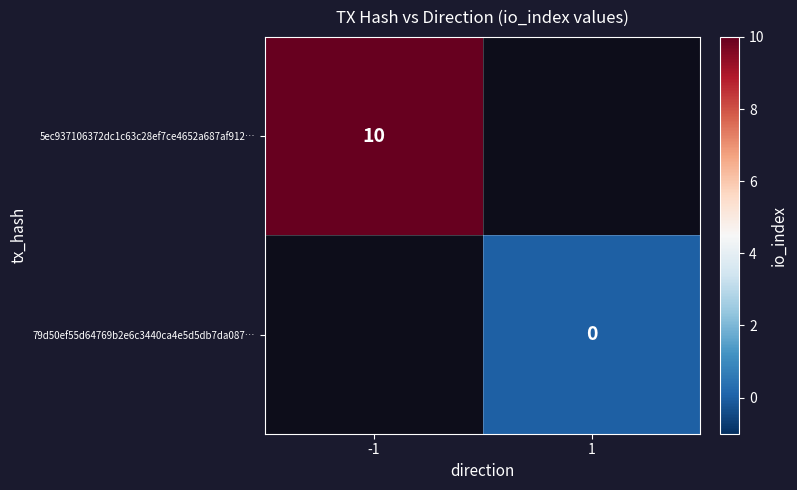

True or false: 5ec937106372dc1c63c28ef7ce4652a687af912… has a value of 10 at -1.

True